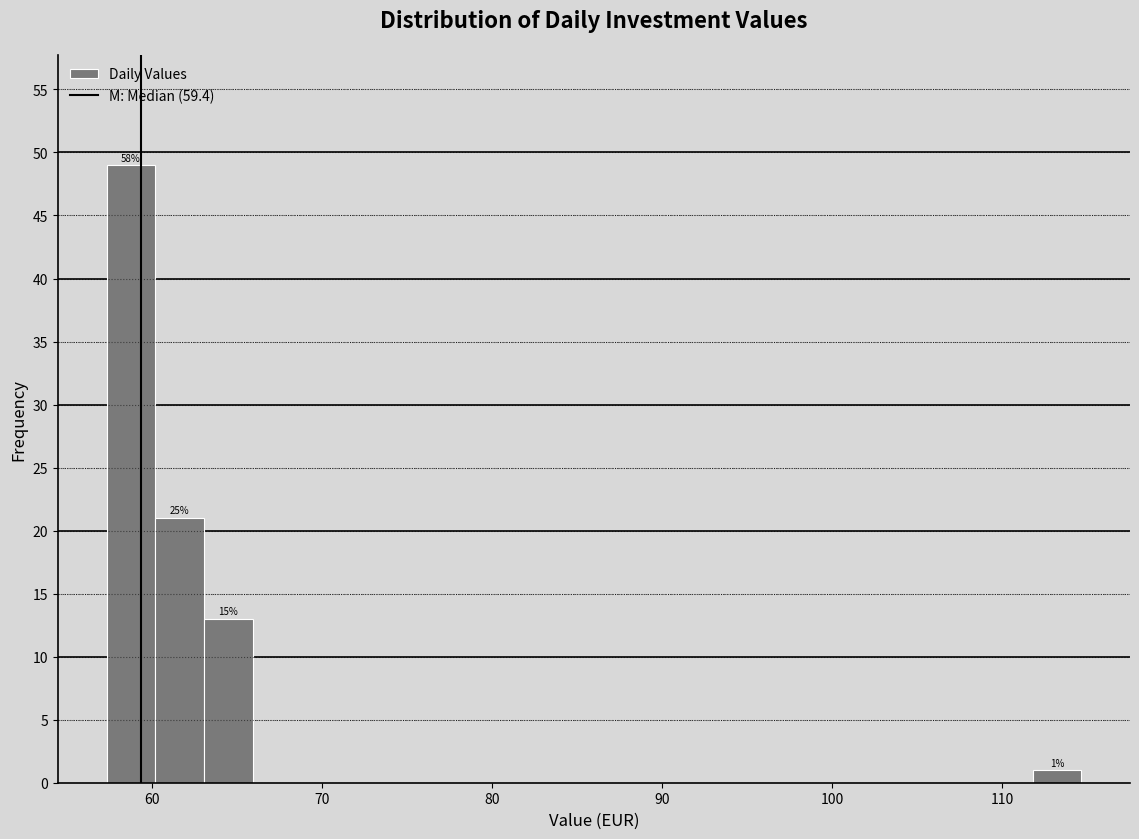

Around what value on the x-axis is the tallest bar? Give the approximate position of its centre, as read against the axis.

59